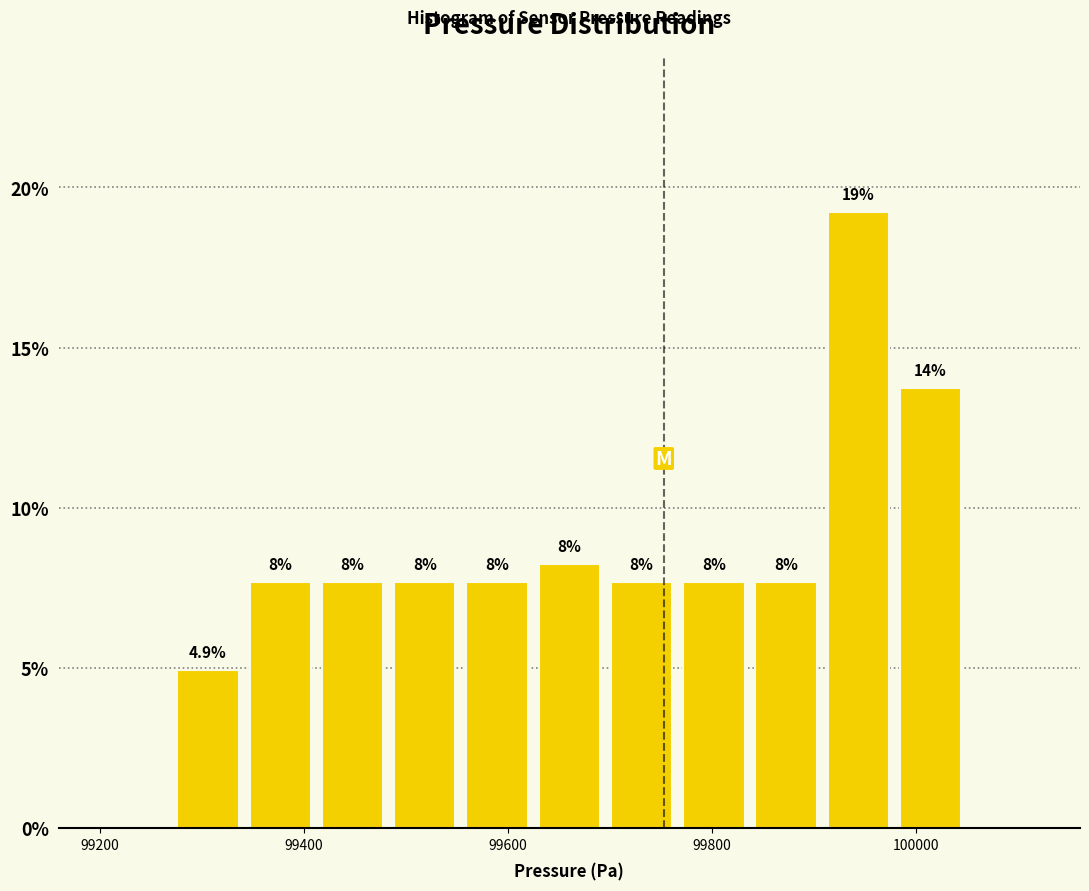

Read against the x-axis, roughly where is the centre of the tallest bar?

99940